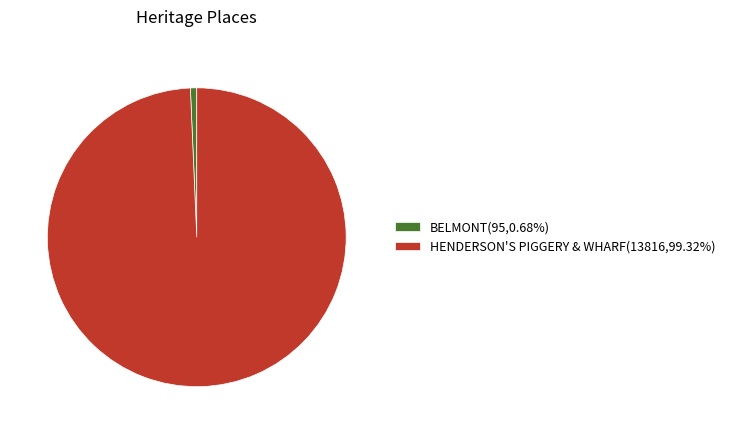

How many segments does this pie chart have?

2